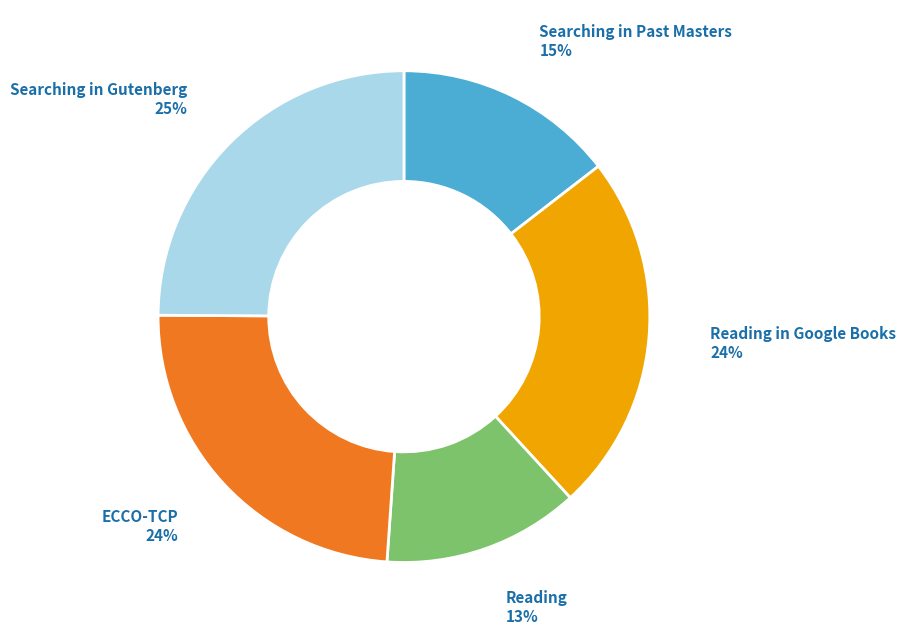

To the nearest percent, what percentage of the pie is Reading in Google Books?

24%